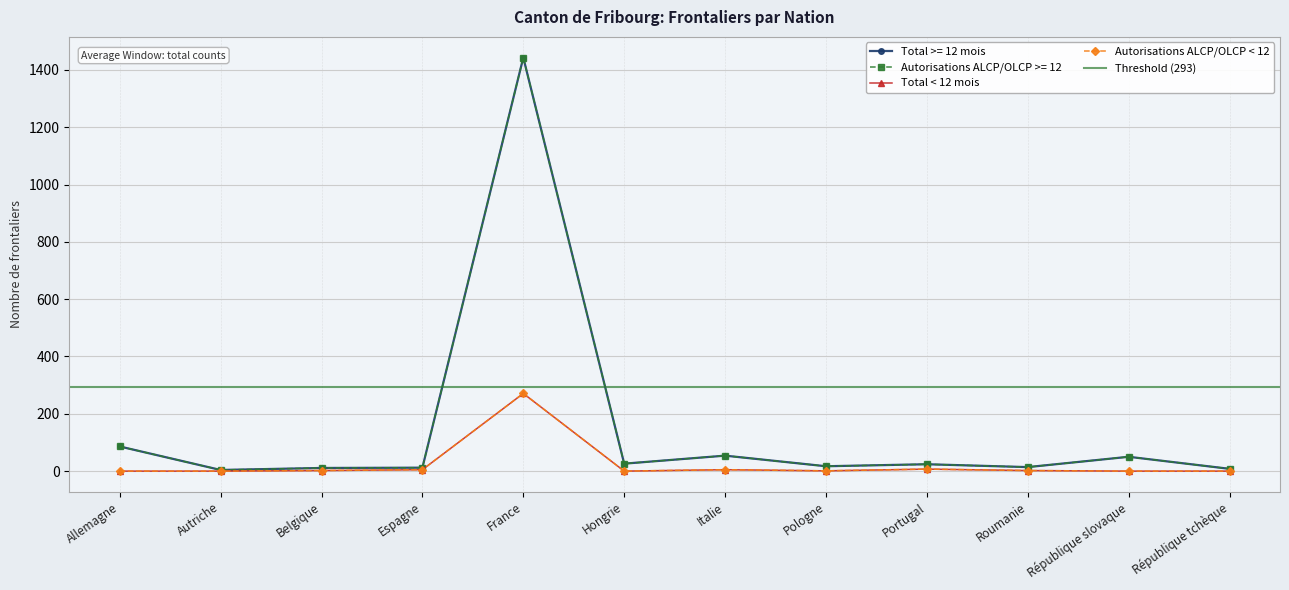

True or false: Total >= 12 mois and Total < 12 mois cross at least once.

False